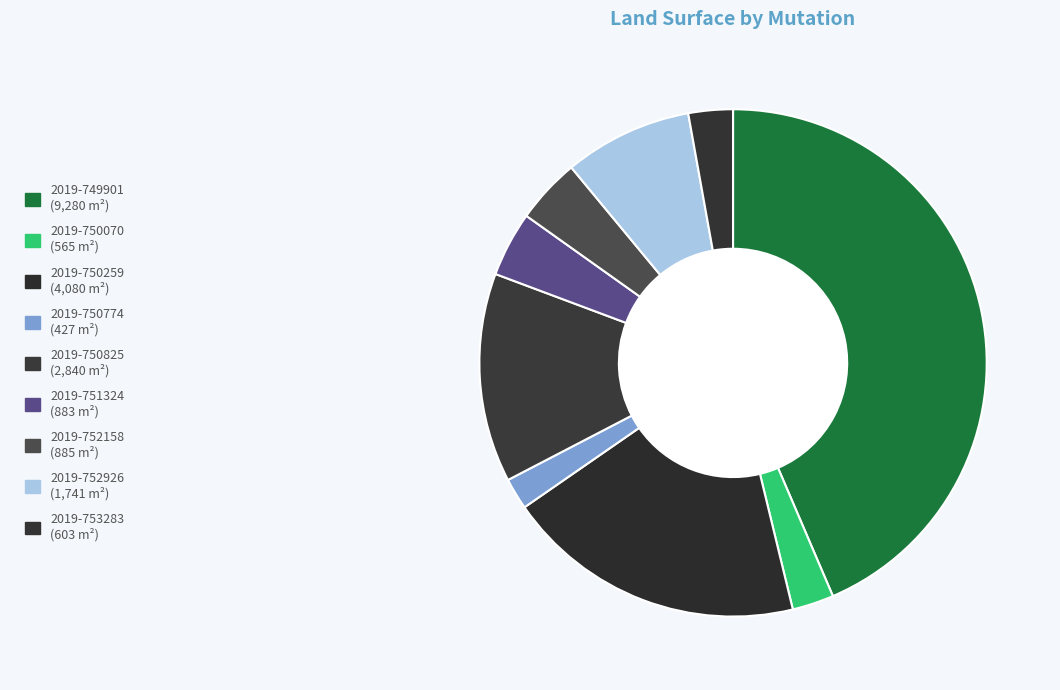

Which slice is the largest?

2019-749901